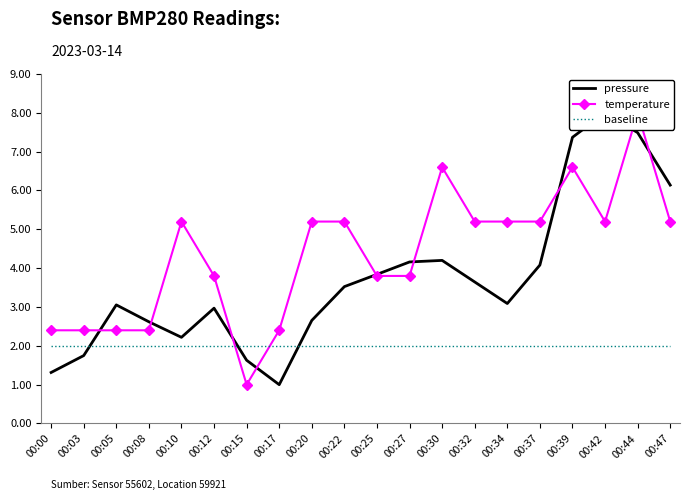

What is the total value across all series at 00:12?

8.8